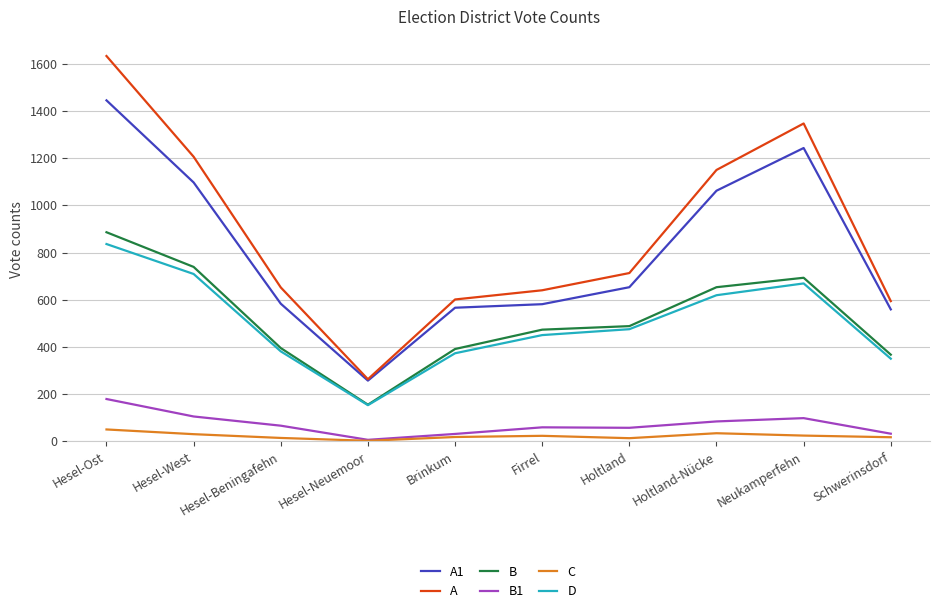

What is the highest value of the B series?

886